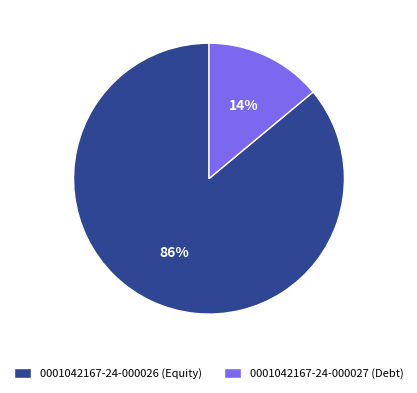

The 0001042167-24-000026 (Equity) slice represents 86% of the pie. True or false?

True